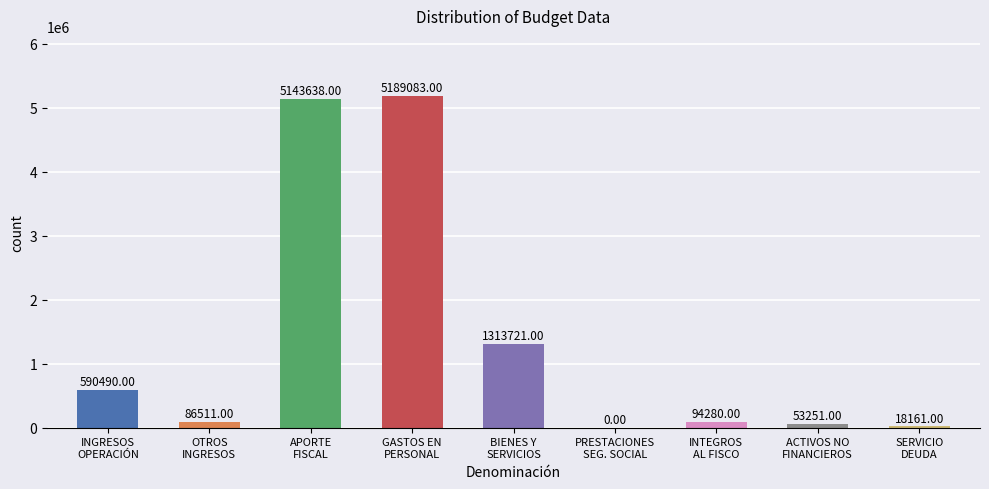

Are the bars grouped side by side (vs. stacked)?

No